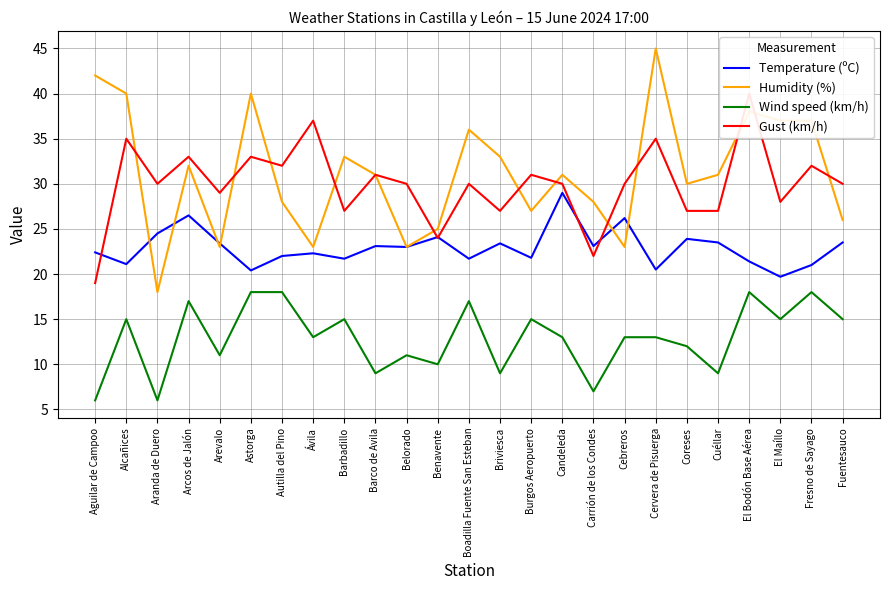

Rank the series at Briviesca from lowest to highest value.

Wind speed (km/h), Temperature (ºC), Gust (km/h), Humidity (%)